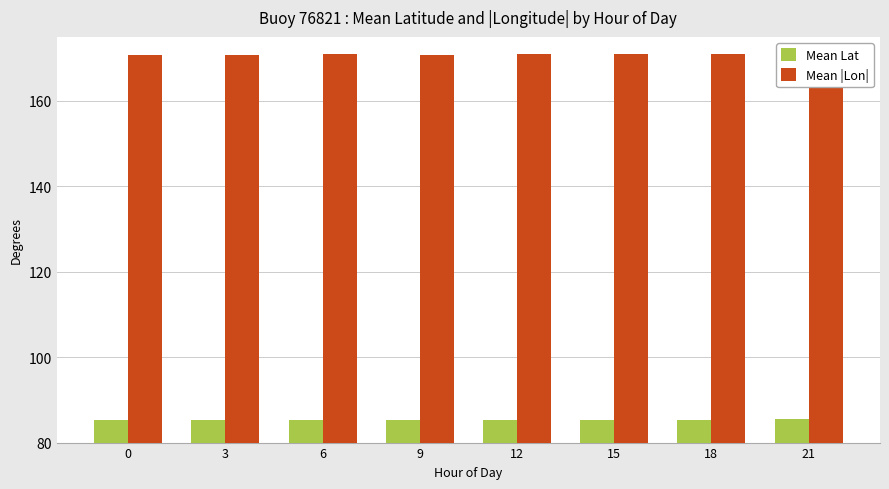

Rank the series by their maximum value, from highest to lowest.

Mean |Lon|, Mean Lat